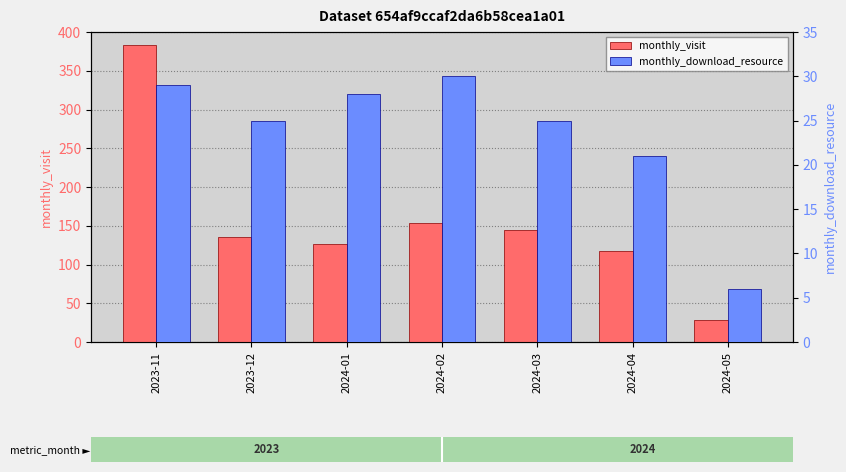

Reading right to left, transcribe all the data shown in this chart.

monthly_visit: 29	118	145	153	127	136	383
monthly_download_resource: 6	21	25	30	28	25	29